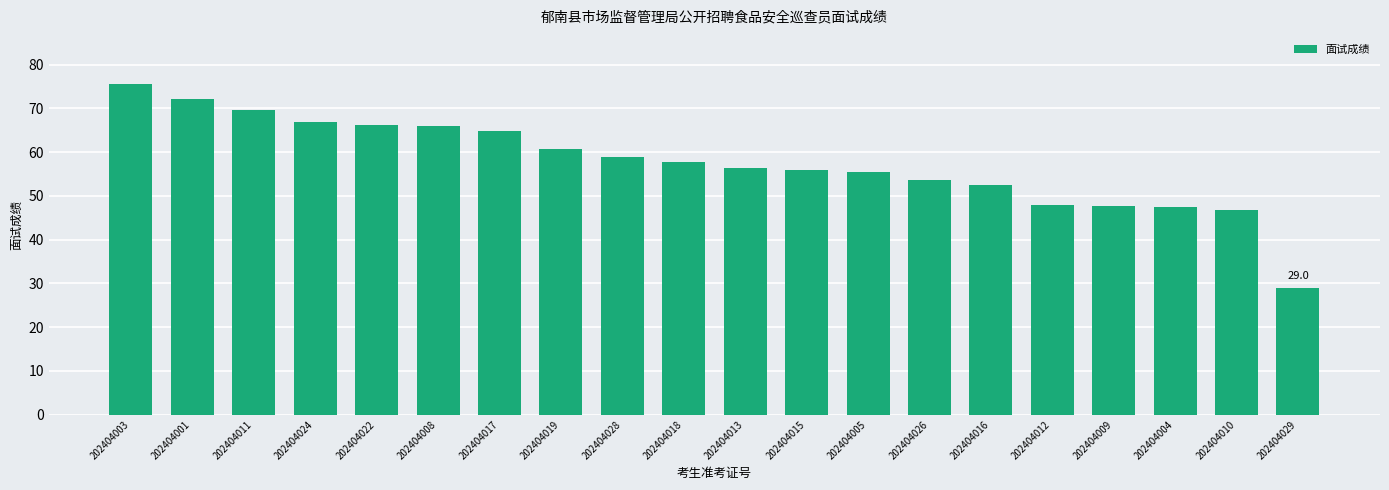

The value at 202404022 is 66.2. True or false?

True